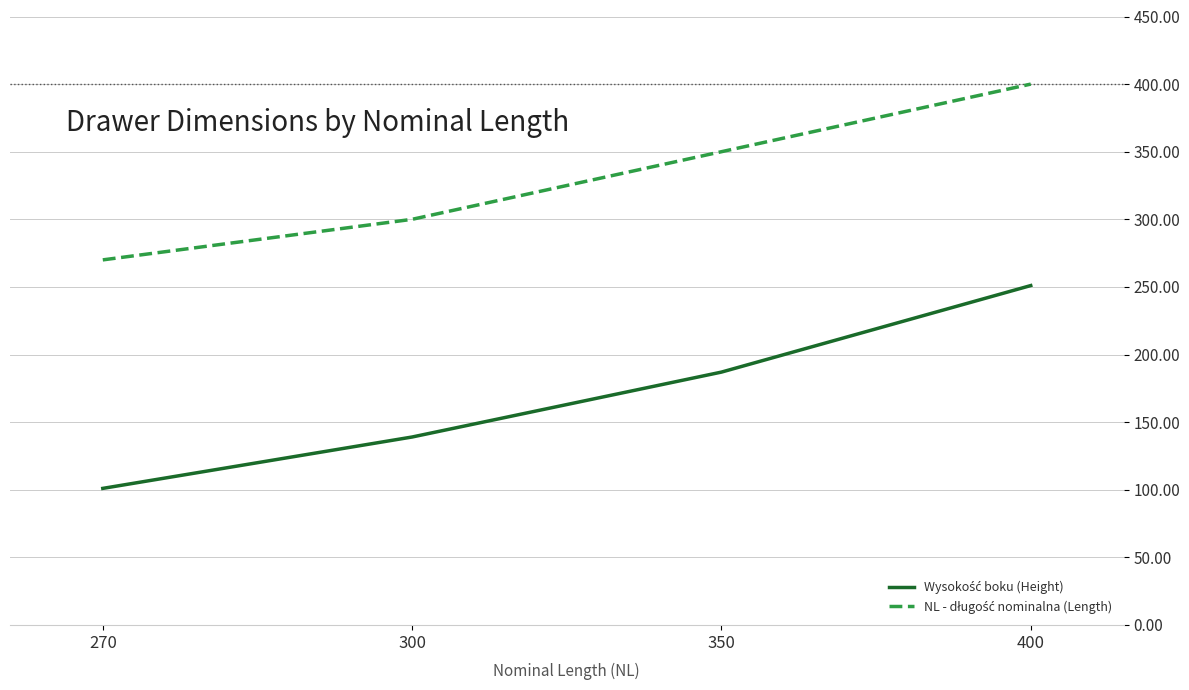

Is this an area chart (filled region under the line)?

No